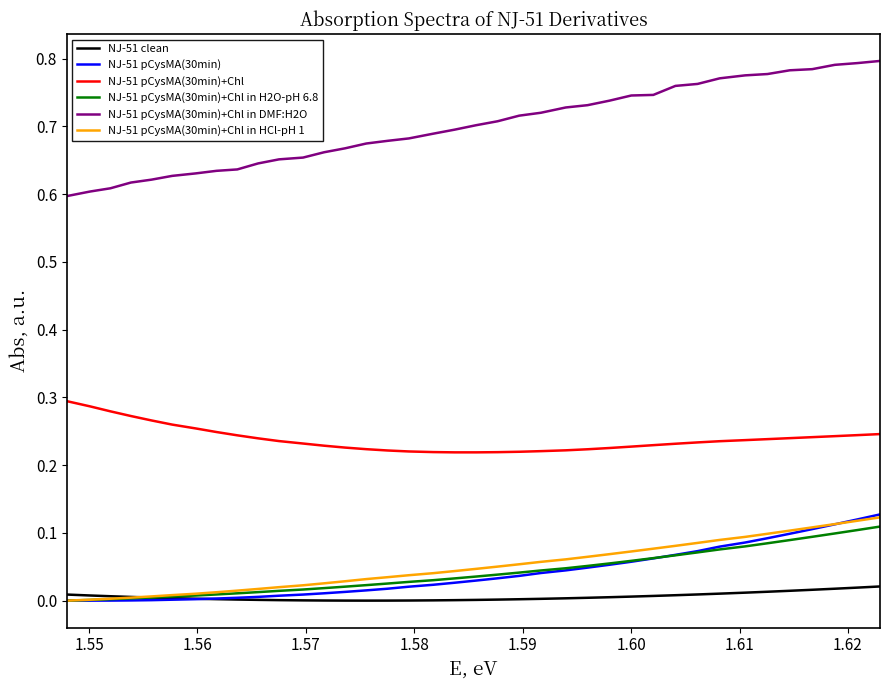

True or false: NJ-51 pCysMA(30min)+Chl in HCl-pH 1 and NJ-51 pCysMA(30min)+Chl cross at least once.

False